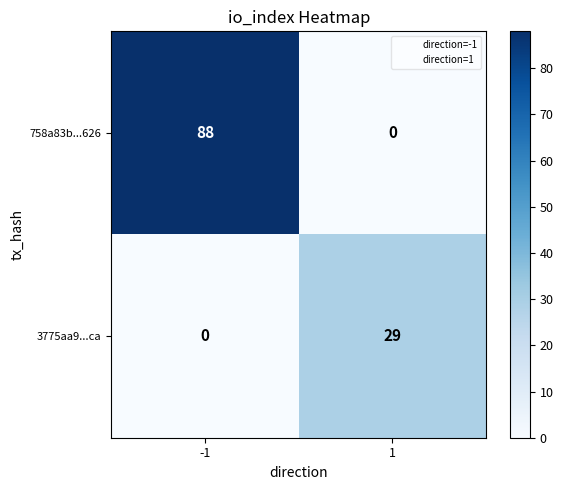

At how many categories does at least one series exceed 2?

2